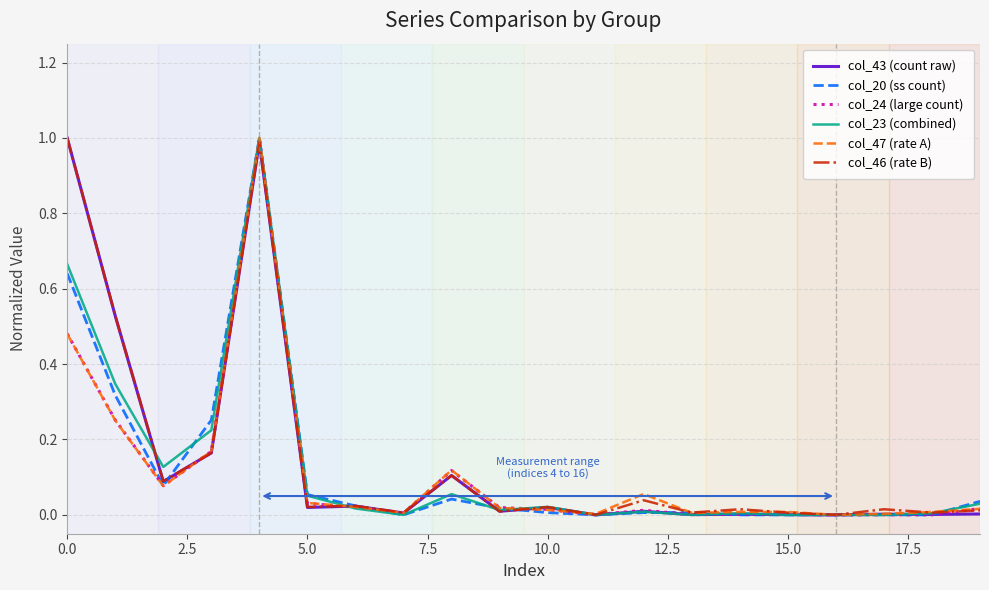

Does the chart display data point markers on the line(s)?

No